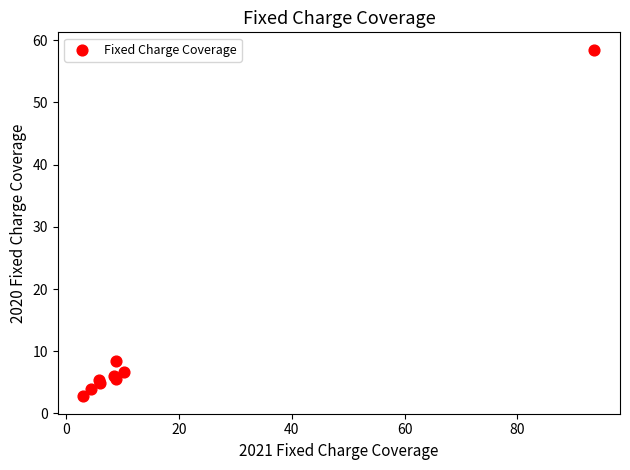

What Y value in the scatter plot is closest to 30?

8.5